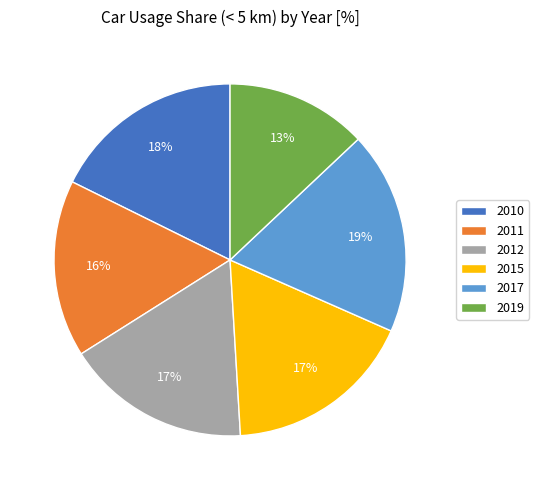

The 2010 slice represents 18% of the pie. True or false?

True